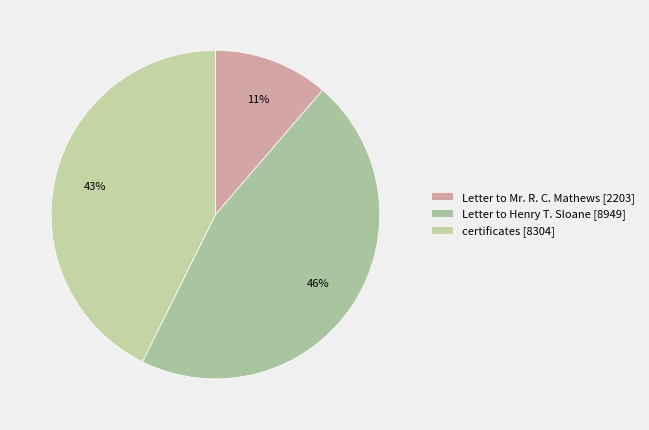

Combined, what portion of the pie is Letter to Henry T. Sloane [8949] and certificates [8304]?

88.7%